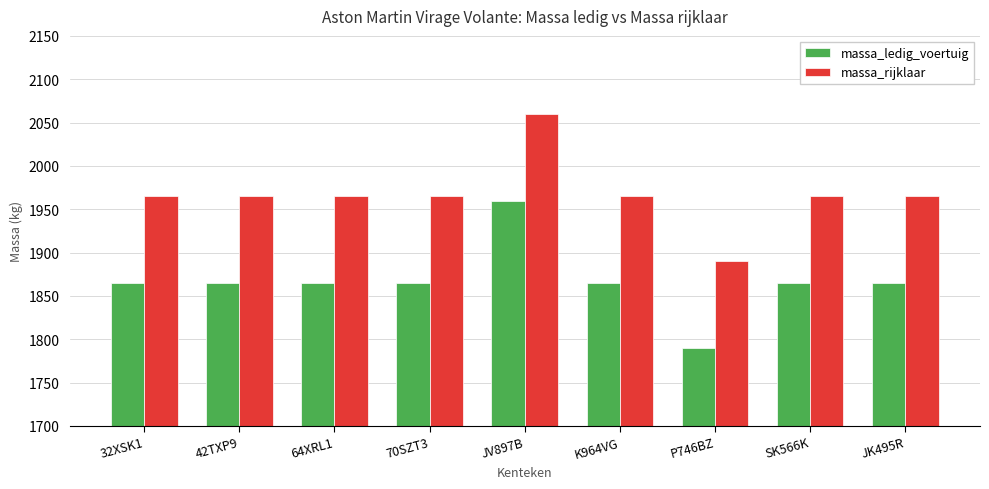

List the series in order of their overall mean, highest first.

massa_rijklaar, massa_ledig_voertuig